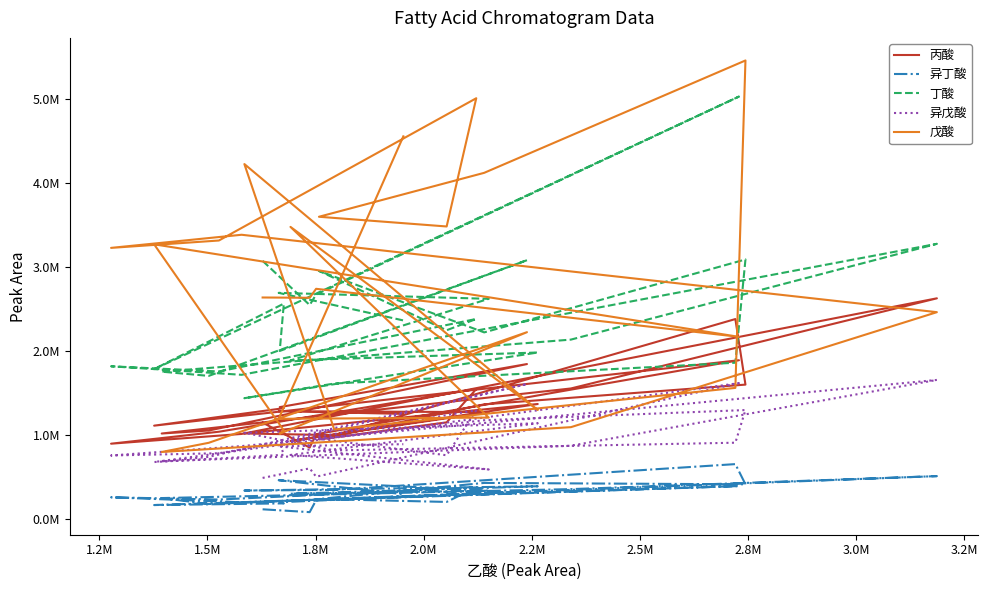

What are all the series names shown in the legend?

丙酸, 异丁酸, 丁酸, 异戊酸, 戊酸